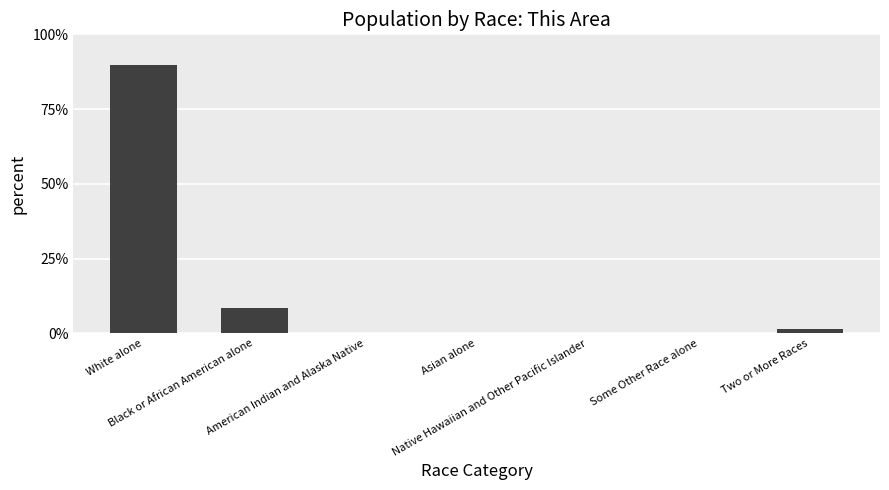

Which has a higher value, Native Hawaiian and Other Pacific Islander or Two or More Races?

Two or More Races